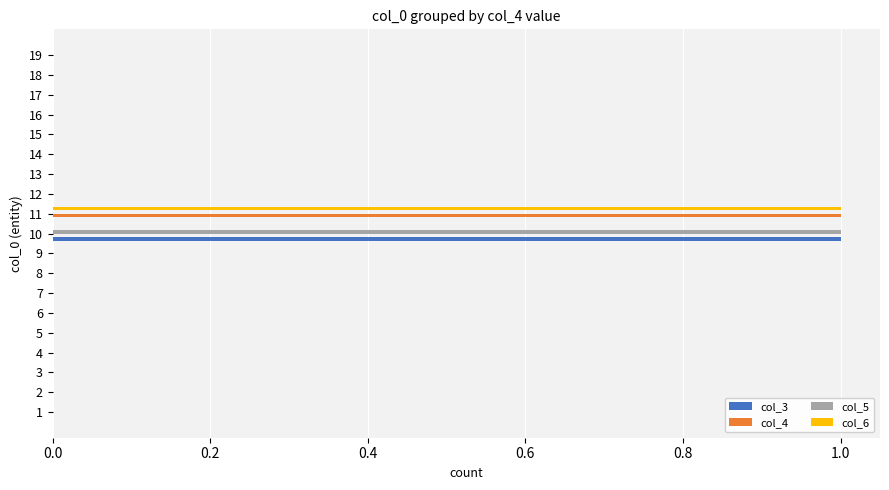

Is it true that col_4 equals 0 at 17?

True